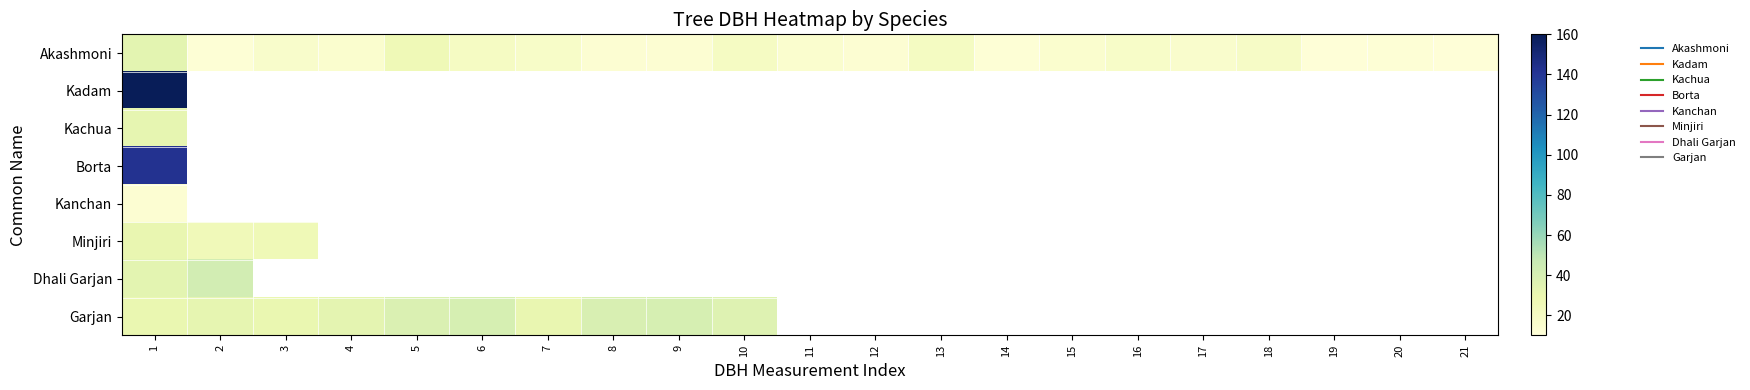

What is the smallest value displayed?

11.0